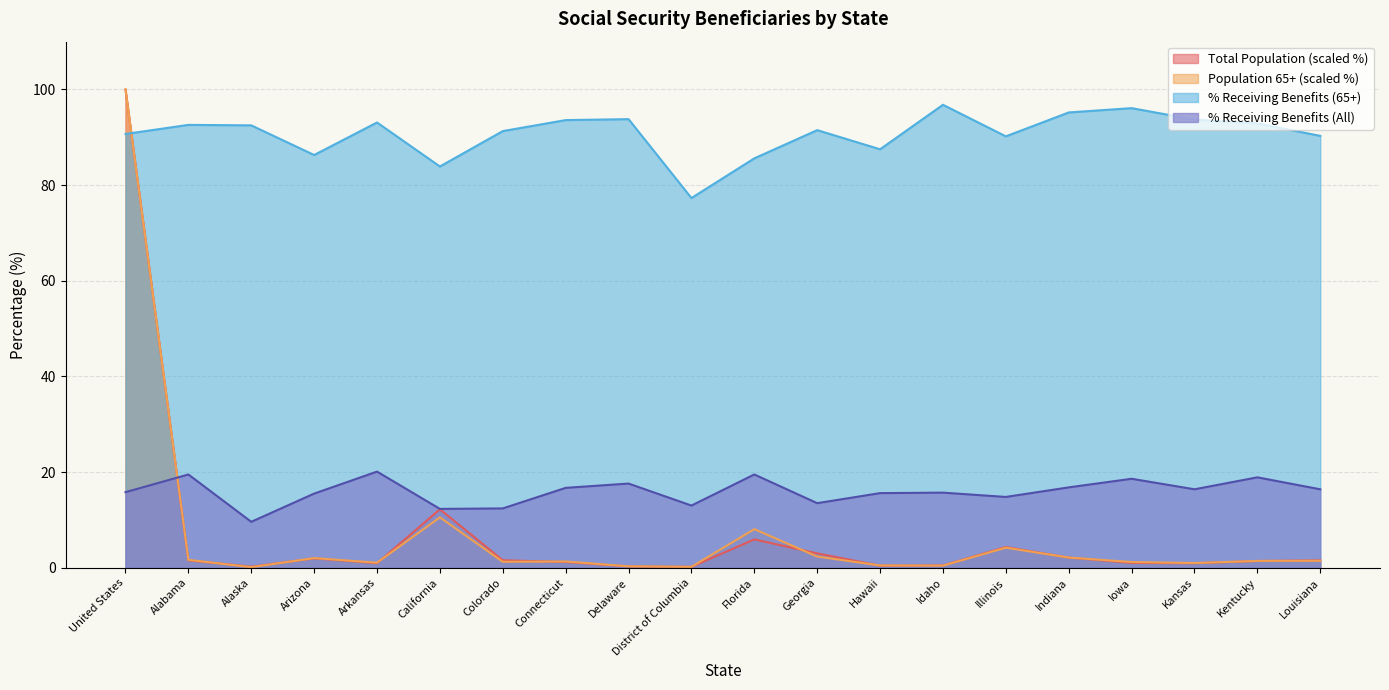

At which category does % Receiving Benefits (All) reach its first local peak?

Alabama